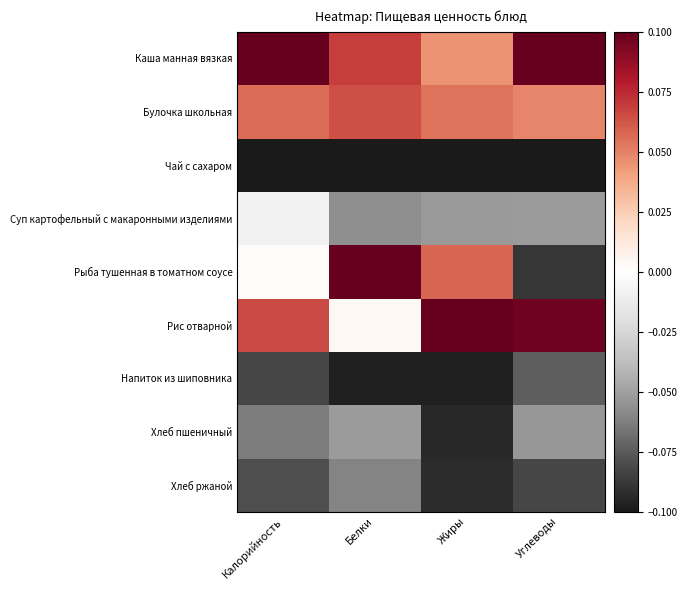

Rank the series at Калорийность from highest to lowest value.

Каша манная вязкая, Рис отварной, Булочка школьная, Рыба тушенная в томатном соусе, Суп картофельный с макаронными изделиями, Хлеб пшеничный, Хлеб ржаной, Напиток из шиповника, Чай с сахаром